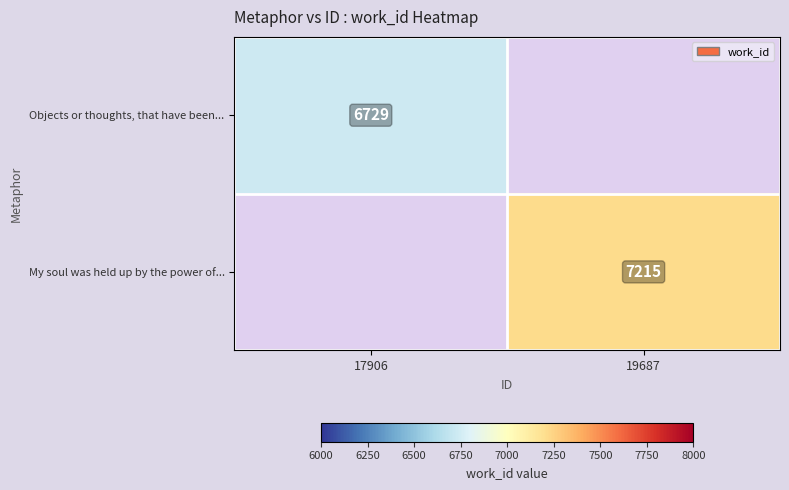

Where is Objects or thoughts, that have been... nearest to the value 6729?

17906